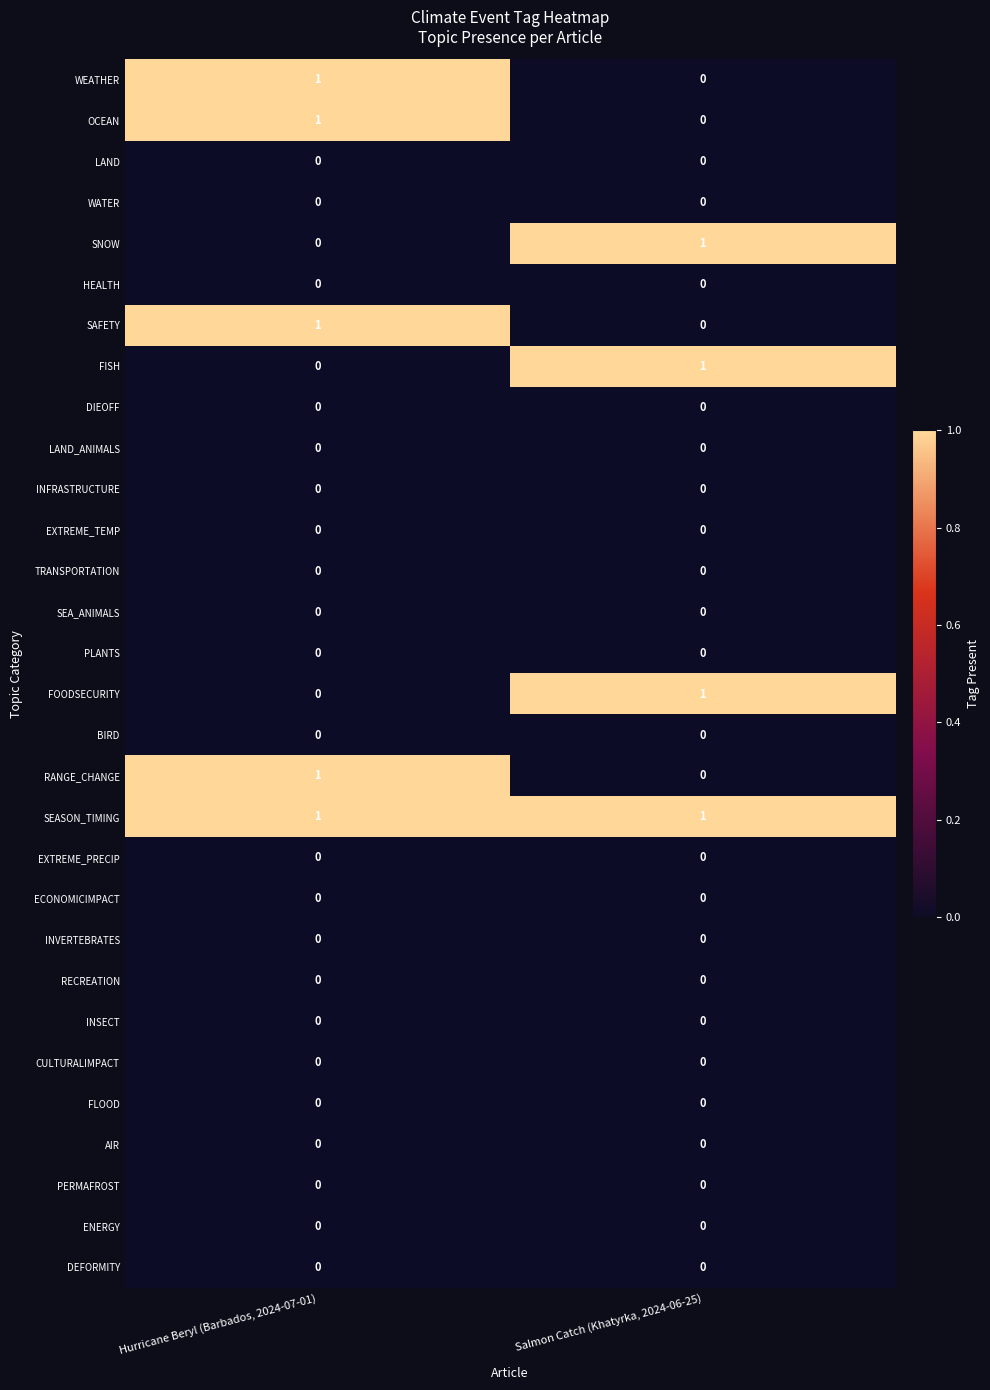

The value of SAFETY at Hurricane Beryl (Barbados, 2024-07-01) is 1. True or false?

True